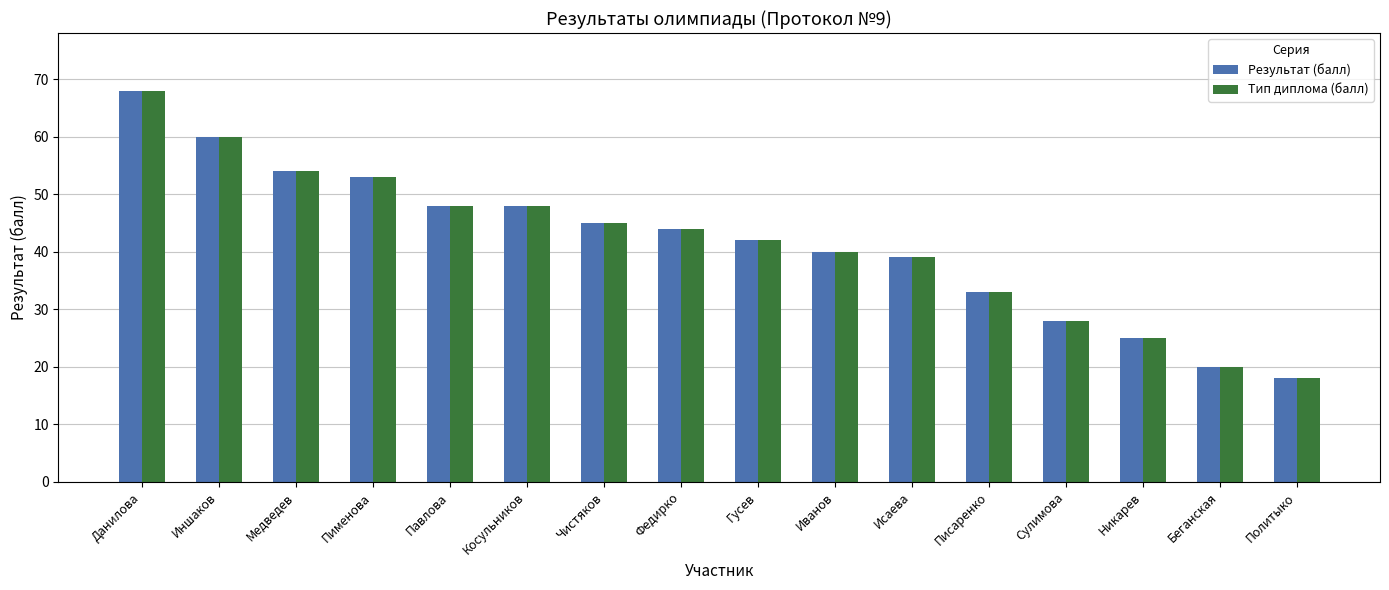

Reading left to right, what are all the values shown in this chart?

Результат (балл): Данилова=68	Иншаков=60	Медведев=54	Пименова=53	Павлова=48	Косульников=48	Чистяков=45	Федирко=44	Гусев=42	Иванов=40	Исаева=39	Писаренко=33	Сулимова=28	Никарев=25	Беганская=20	Политыко=18
Тип диплома (балл): Данилова=68	Иншаков=60	Медведев=54	Пименова=53	Павлова=48	Косульников=48	Чистяков=45	Федирко=44	Гусев=42	Иванов=40	Исаева=39	Писаренко=33	Сулимова=28	Никарев=25	Беганская=20	Политыко=18